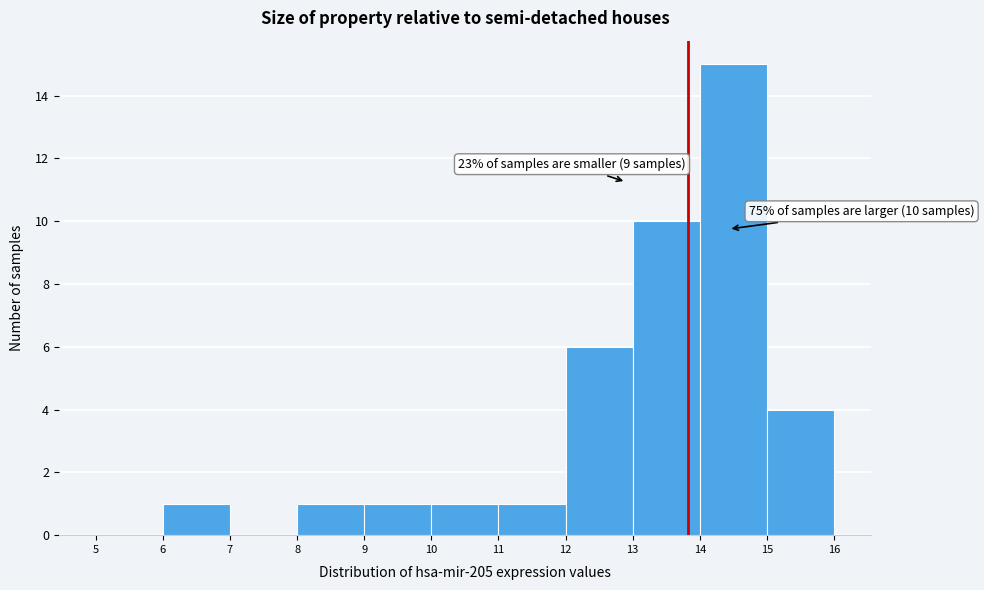

Which range on the x-axis has the tallest bar?

14 to 15